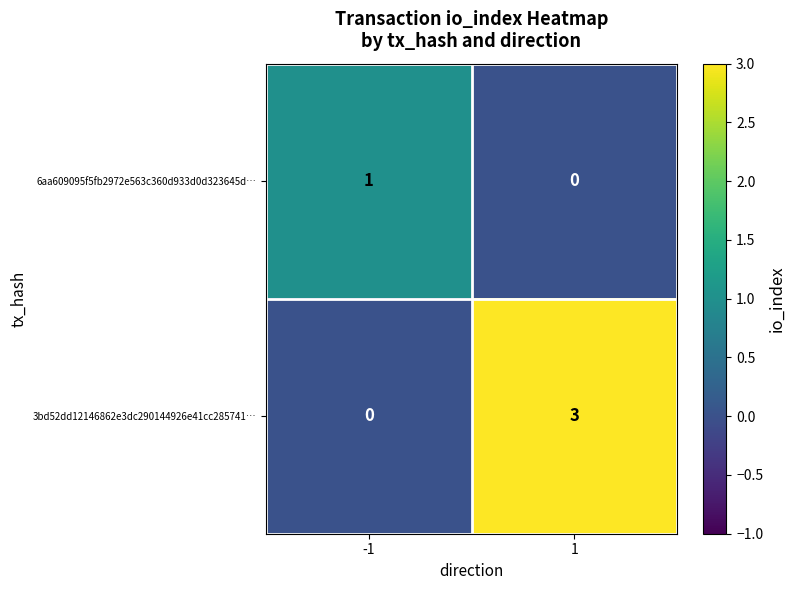

At how many categories does at least one series exceed 2?

1